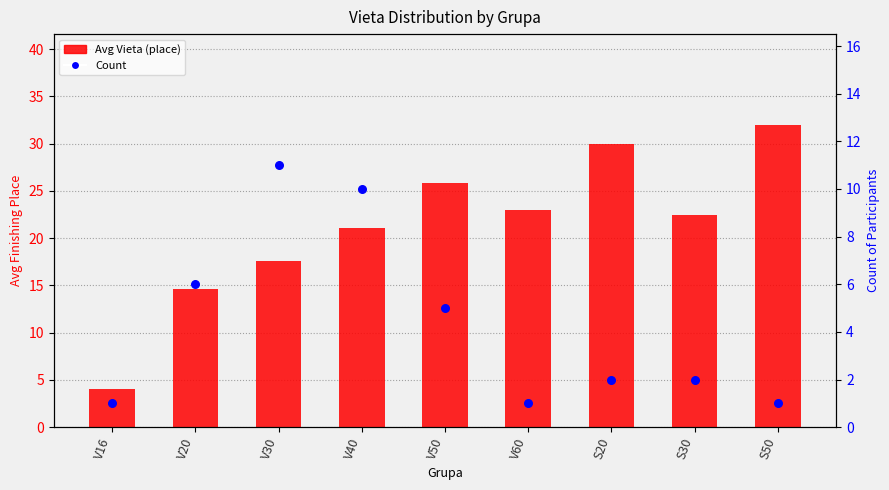

What is the total value across all series at S50?

33.0